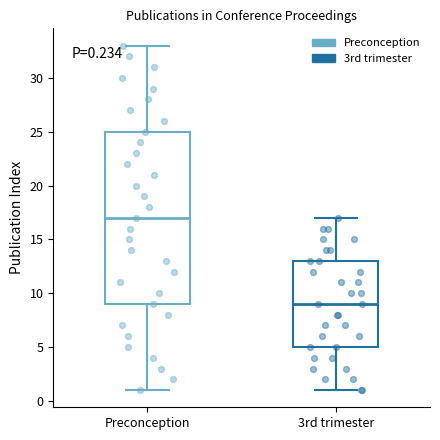

Which box has the highest median line?

Preconception